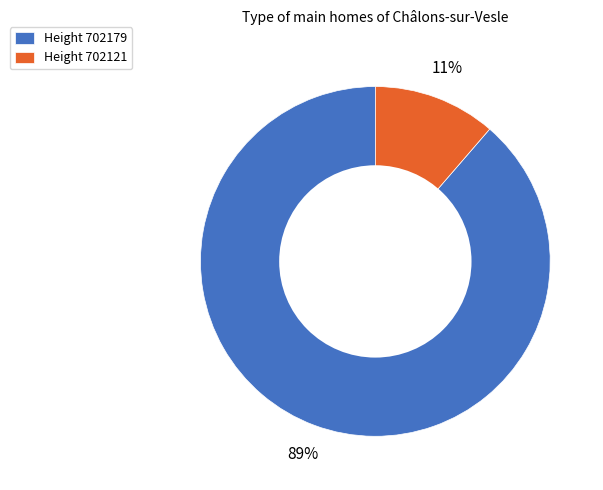

To the nearest percent, what is the average slice percentage?

50%